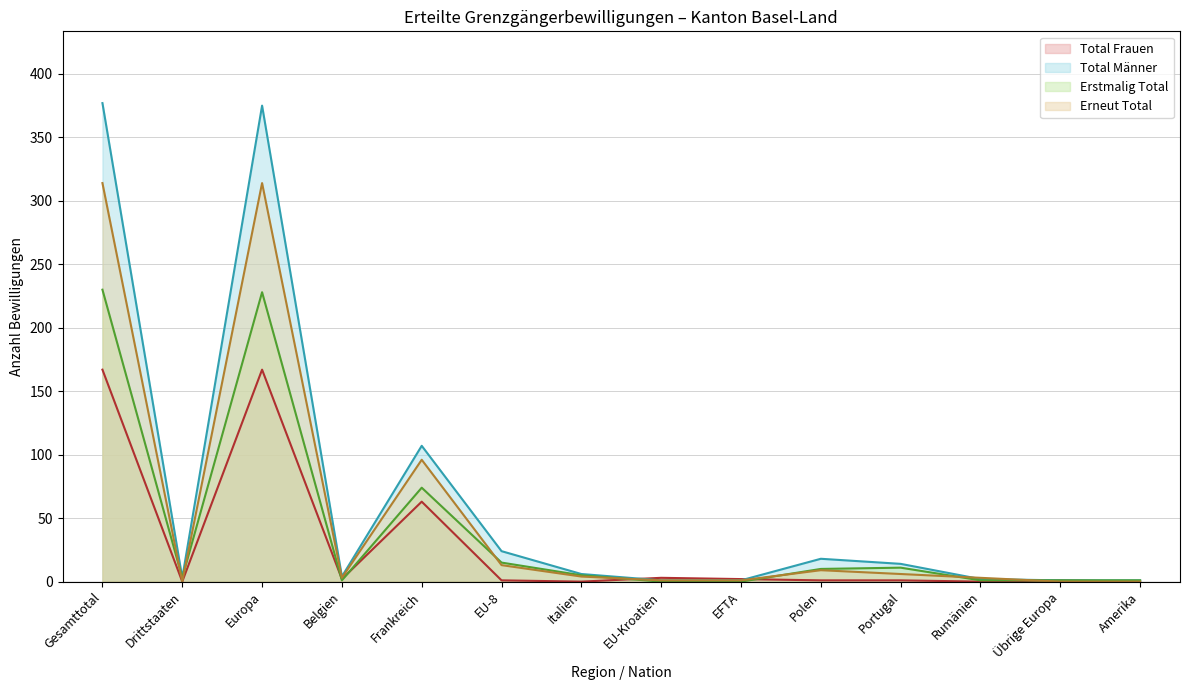

At Europa, list the series in order from largest to smallest.

Total Männer (line), Erneut Total (line), Erstmalig Total (line), Total Frauen (line)